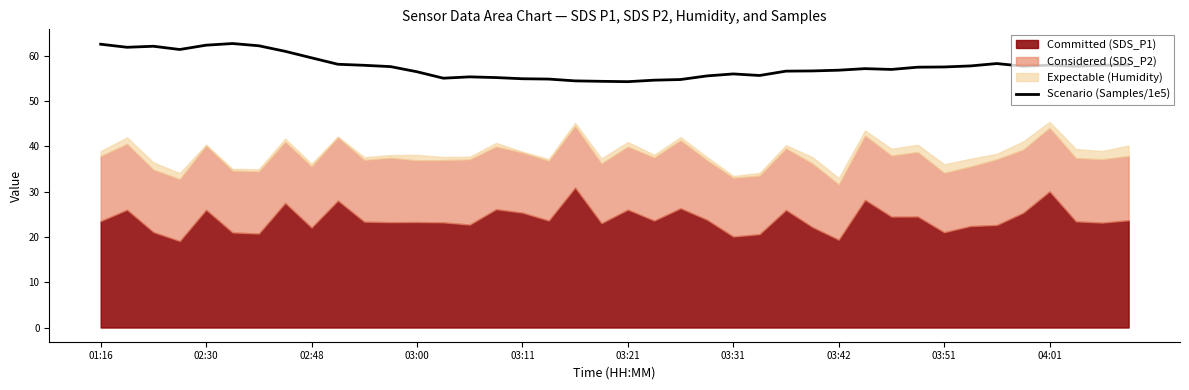

The value of Scenario (Samples/1e5) at 04:01 is 84.8. True or false?

False